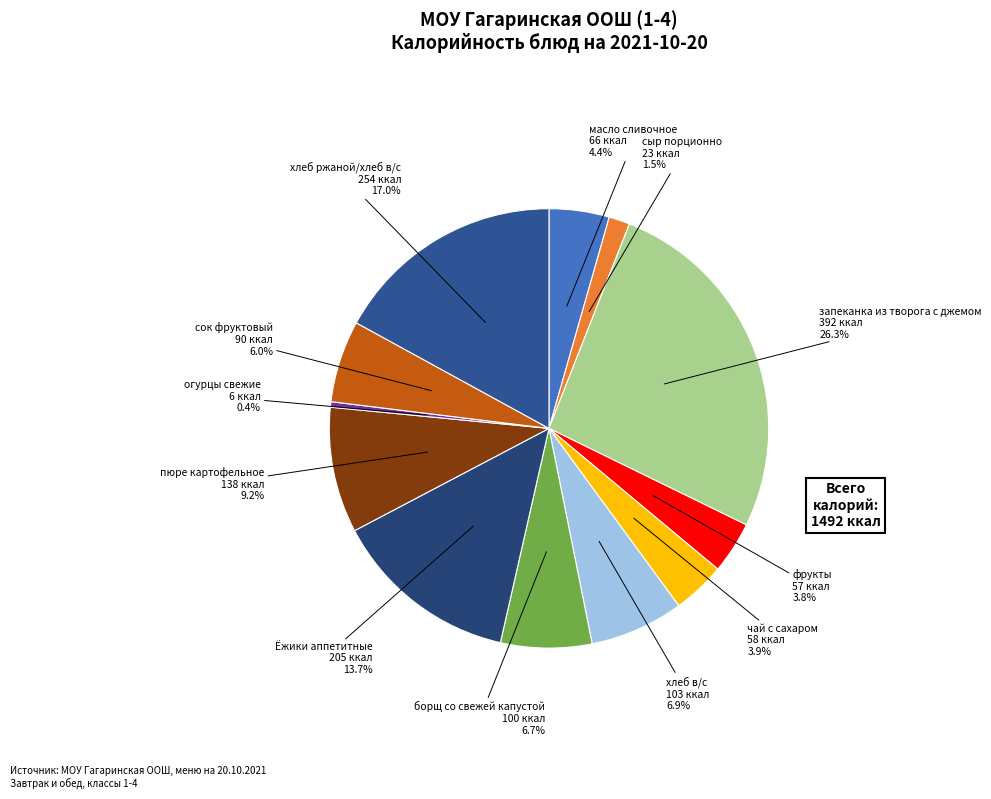

To the nearest percent, what is the average slice percentage?

8%